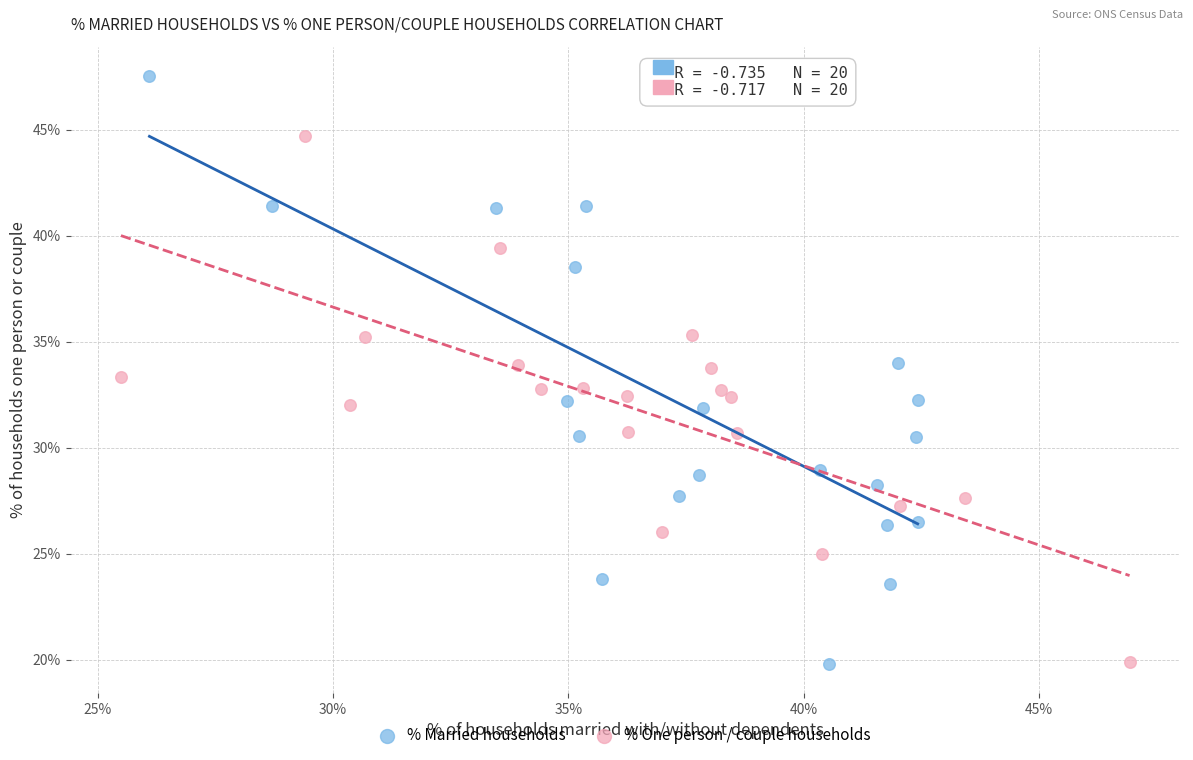

Which series contains the highest Y value?

% Married households